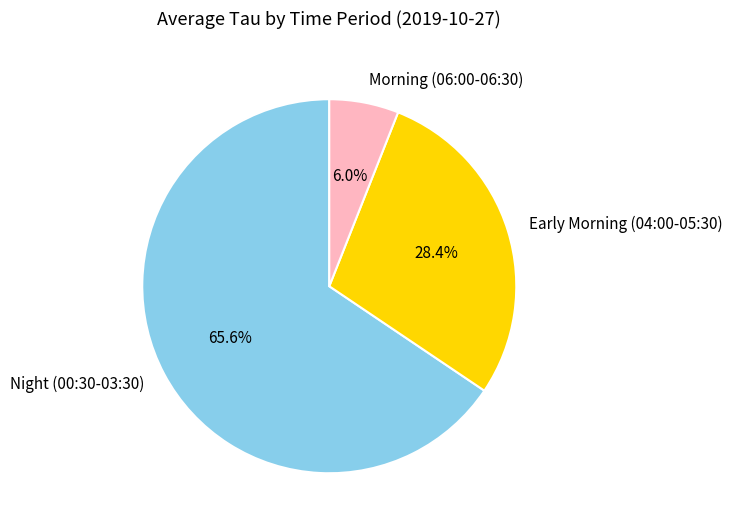

What is the majority slice?

Night (00:30-03:30)